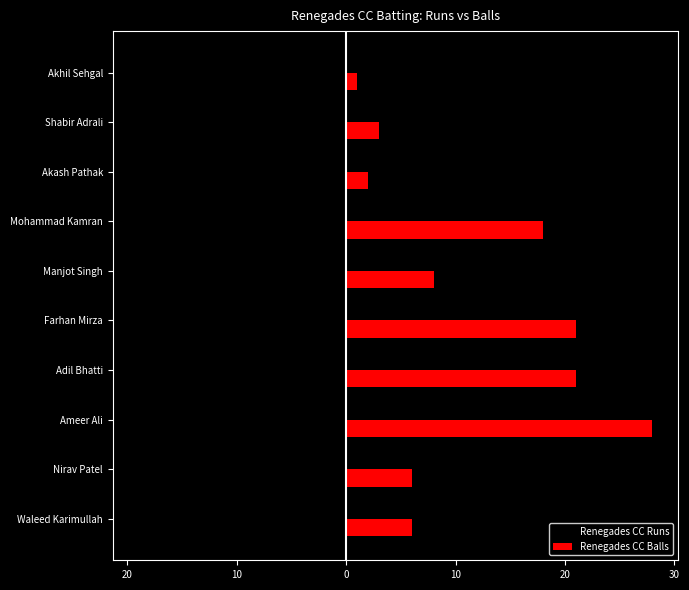

What is the value of the Renegades CC Balls bar at the 10th from the left?

1